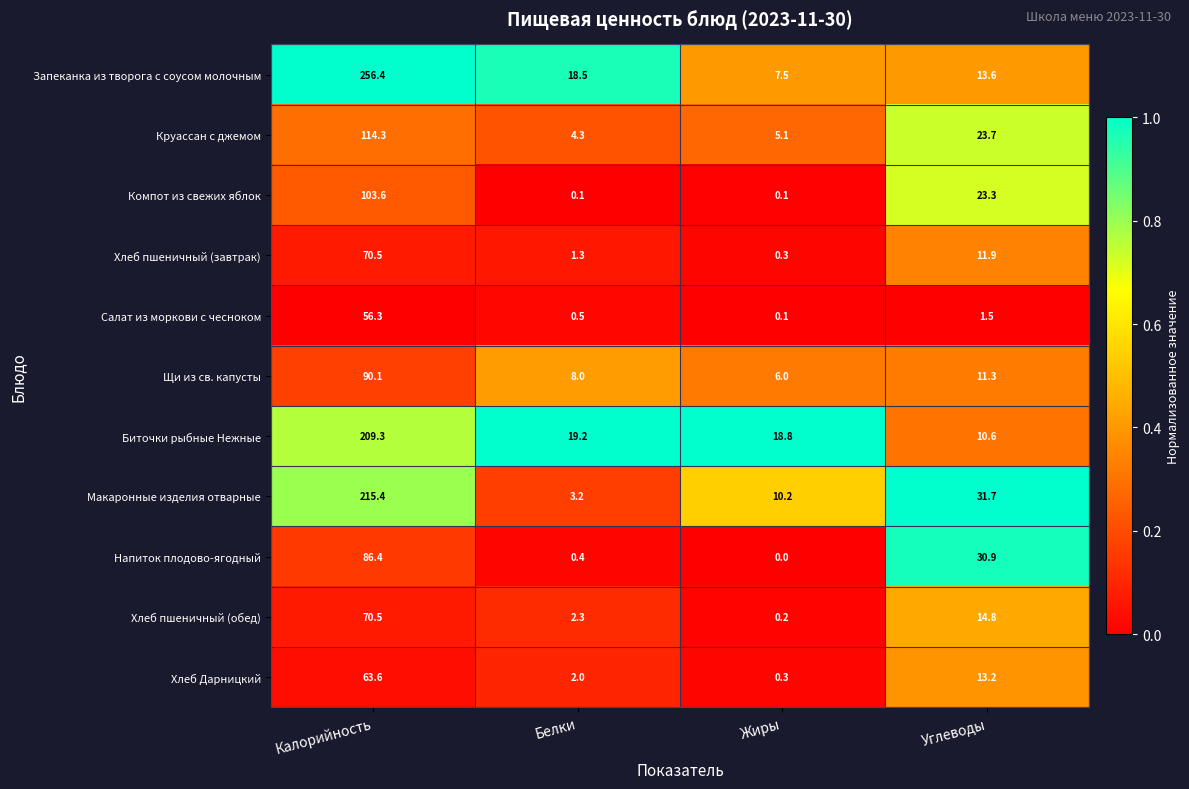

What is the difference between the Биточки рыбные Нежные values at Углеводы and Калорийность?

198.7